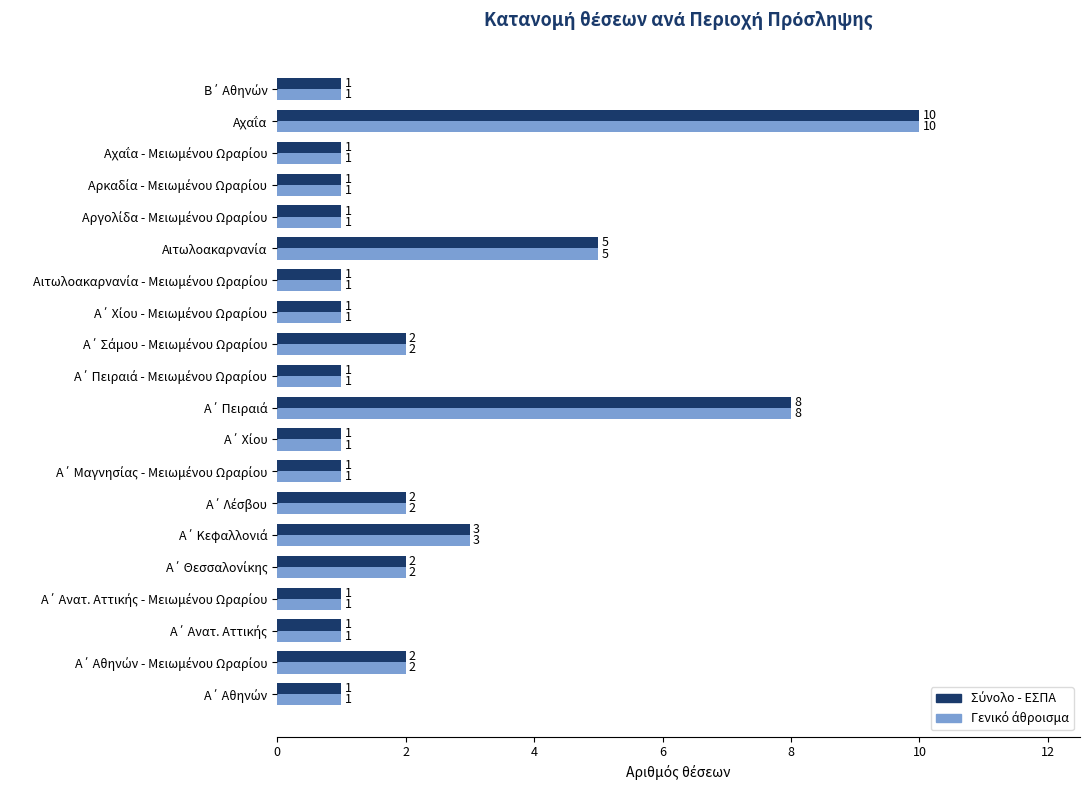

What is the maximum value shown in the chart?

10